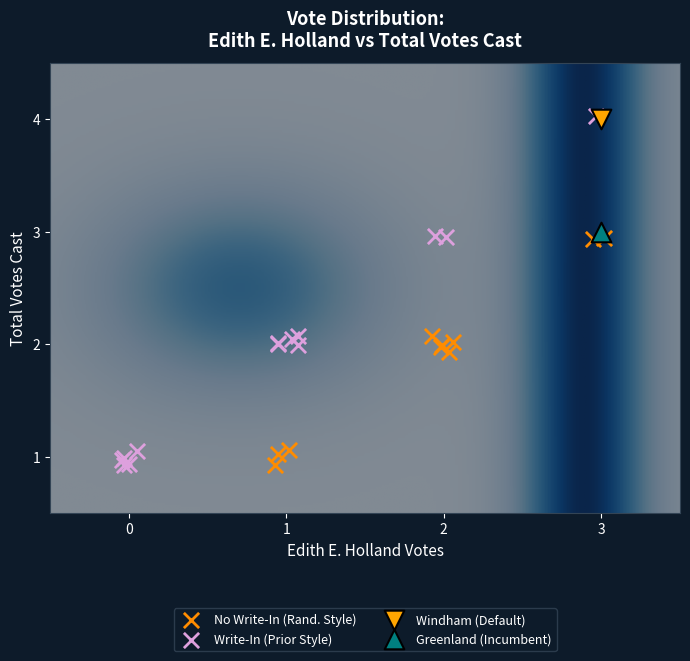

What are all the series names shown in the legend?

No Write-In (Rand. Style), Write-In (Prior Style), Windham (Default), Greenland (Incumbent)